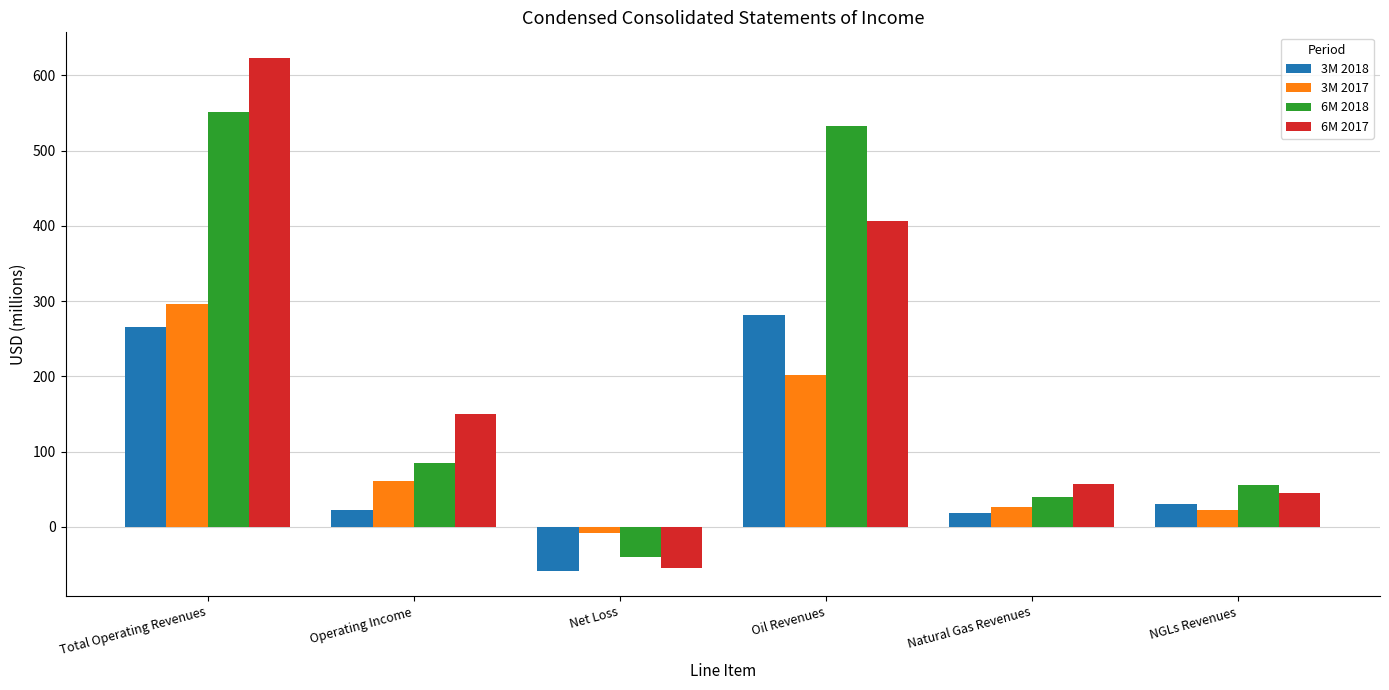

Is the value of 3M 2017 at Oil Revenues greater than the value of 6M 2018 at Operating Income?

Yes